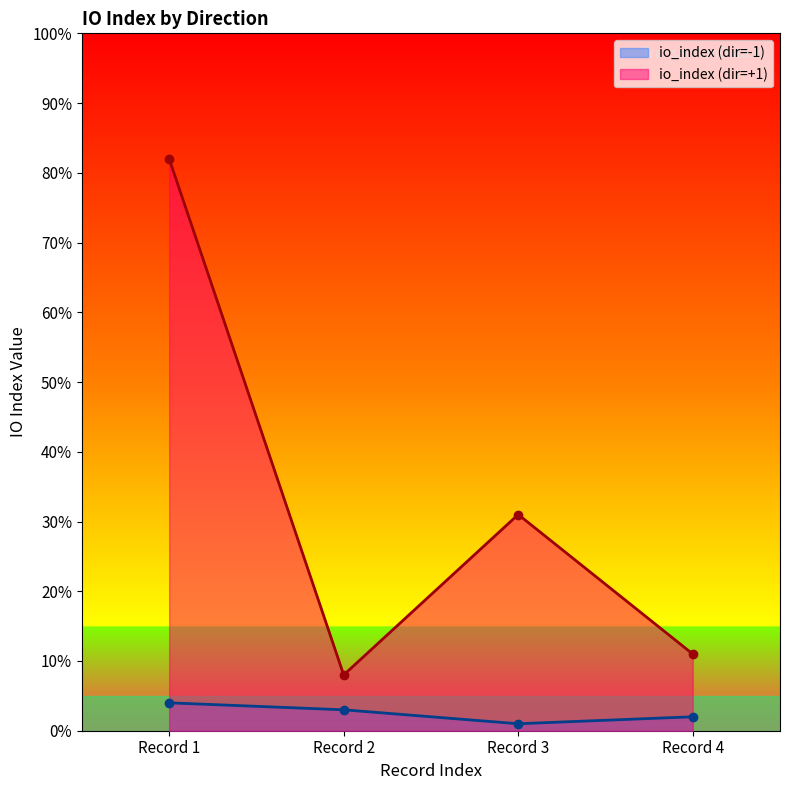

List the series in order of their overall mean, lowest first.

io_index (dir=-1), io_index (dir=+1)